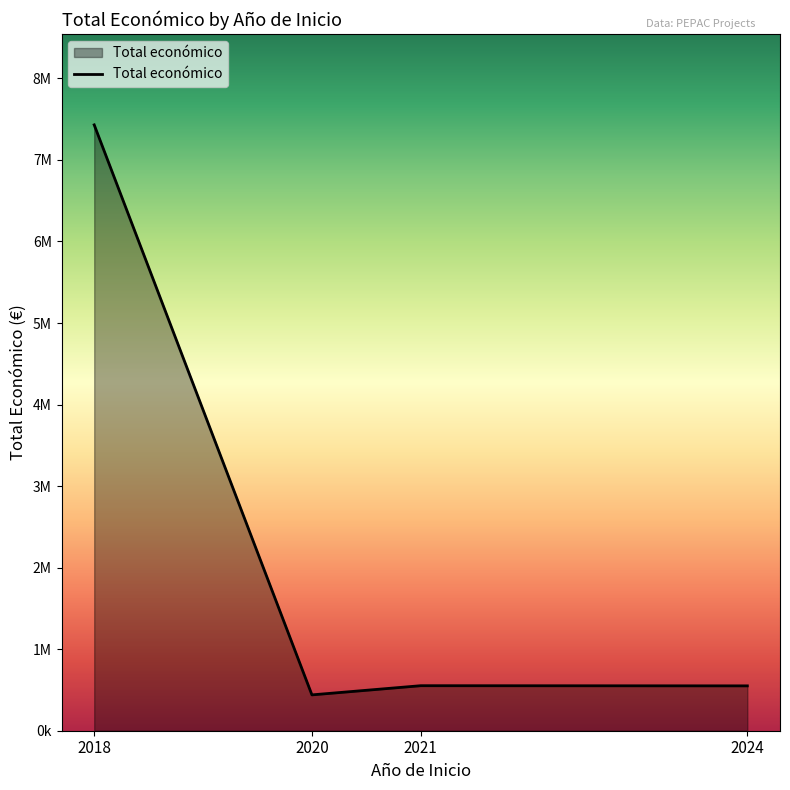

True or false: the data has more than 2 interior local peaks.

False